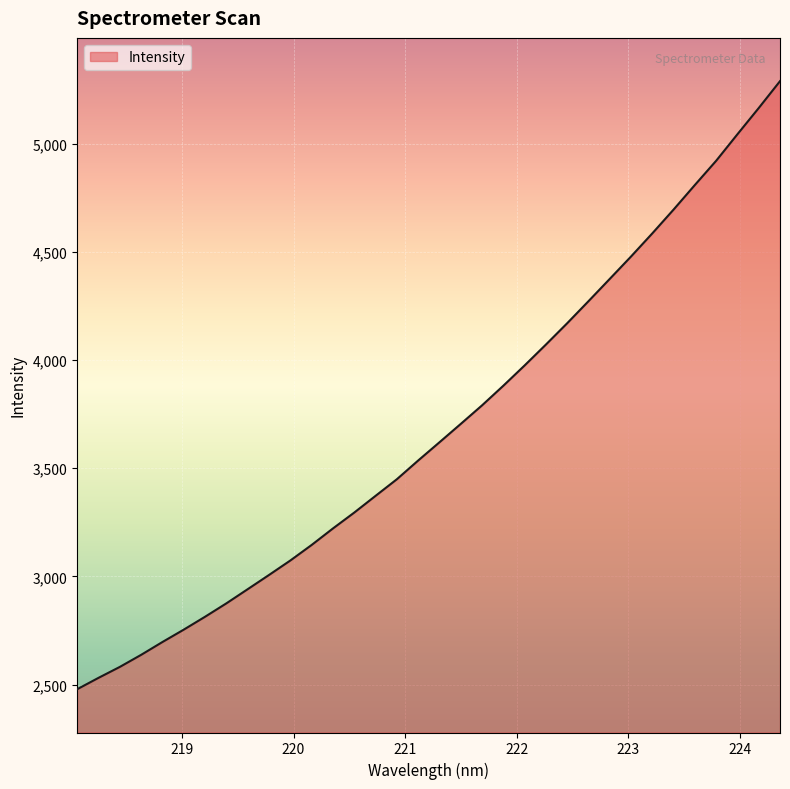

What is the greatest value displayed?

5288.9